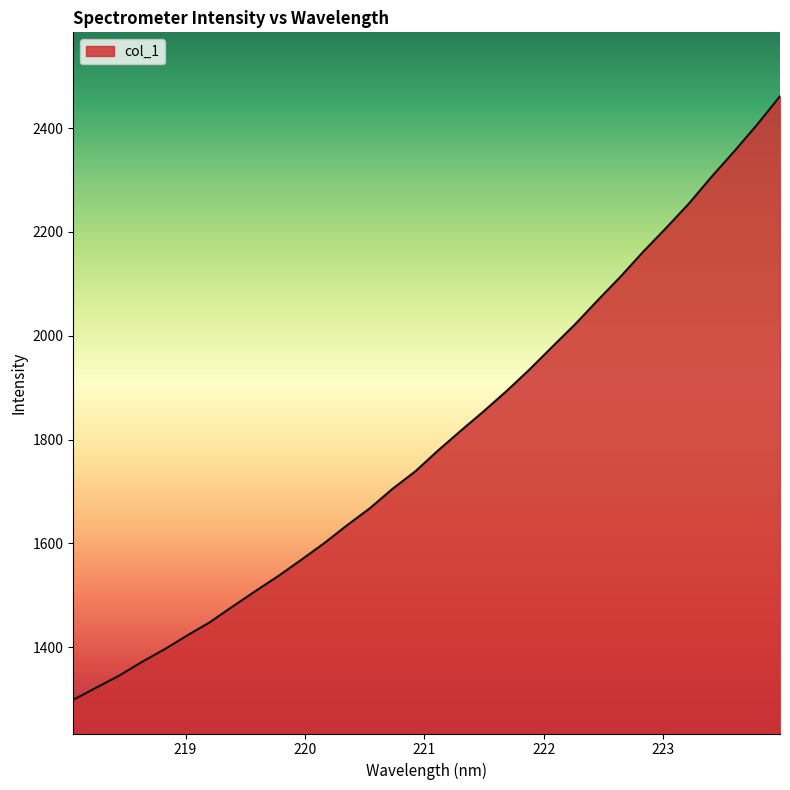

What is the minimum value shown in the chart?

1298.7